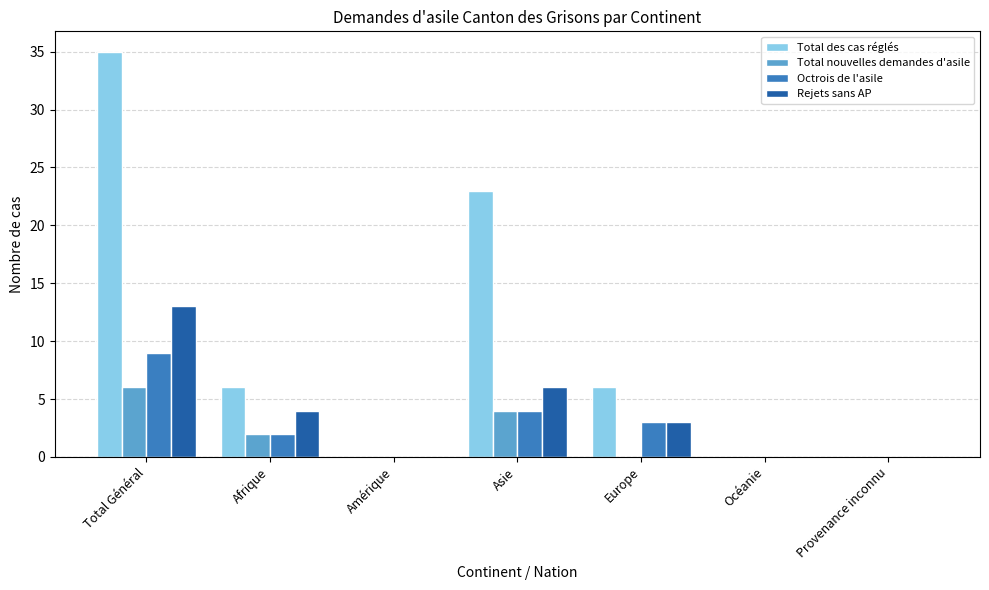

What is the highest value of the Rejets sans AP series?

13